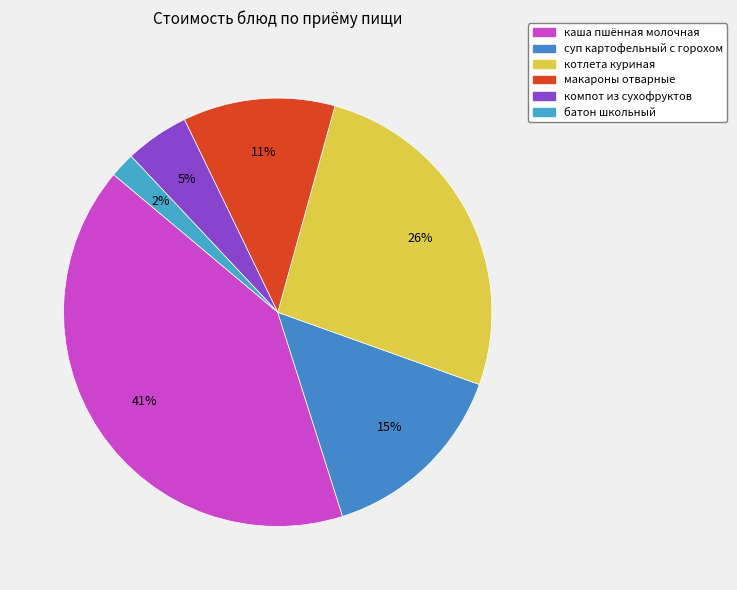

To the nearest percent, what is the difference between the largest and smallest slice percentages?

39%